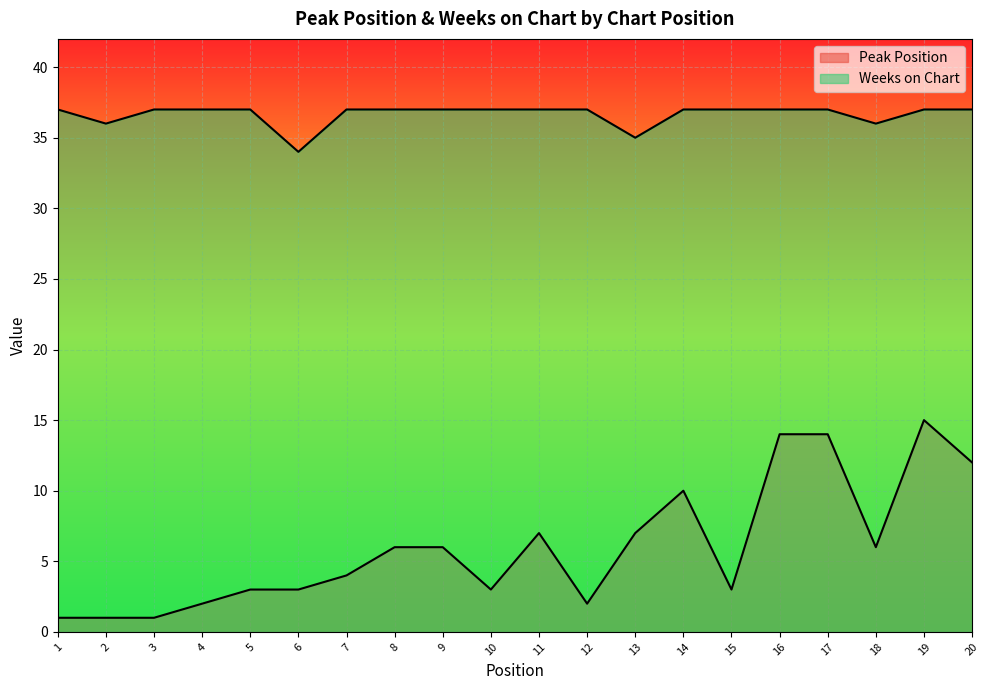

How many lines are shown in the chart?

2